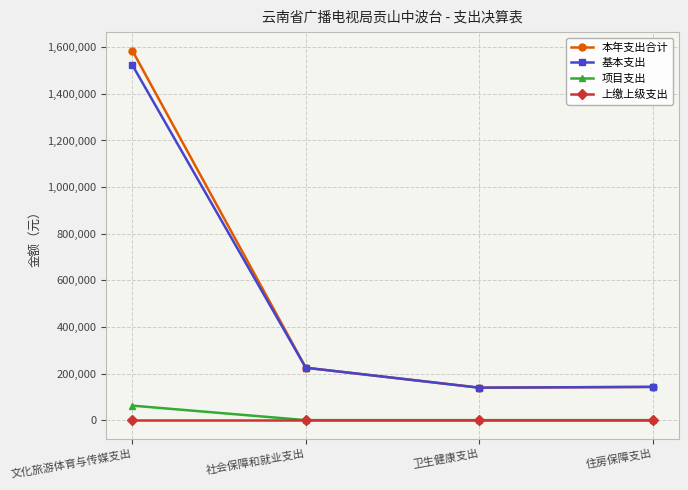

The 本年支出合计 series shows 224853.7 at 社会保障和就业支出. True or false?

True